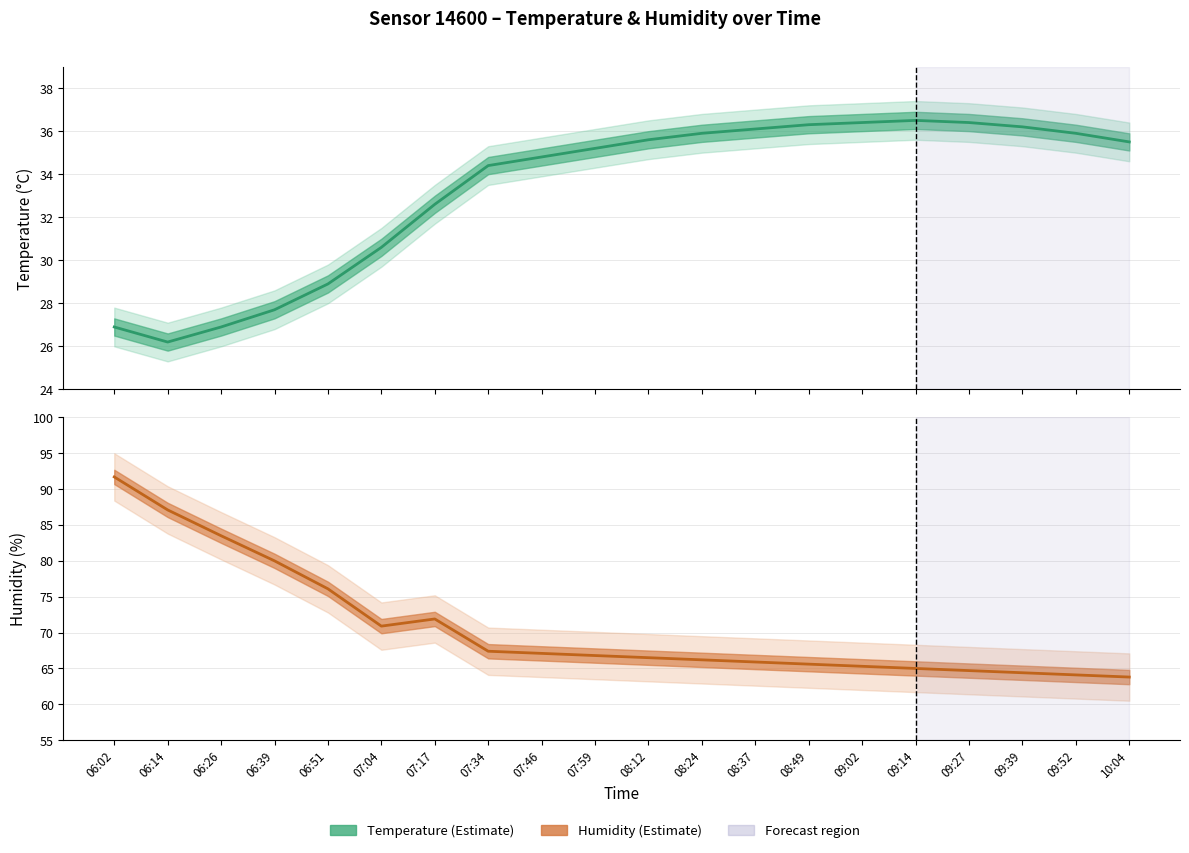

What is the sum of the humidity_upper values at 08:37 and 08:12?

139.0